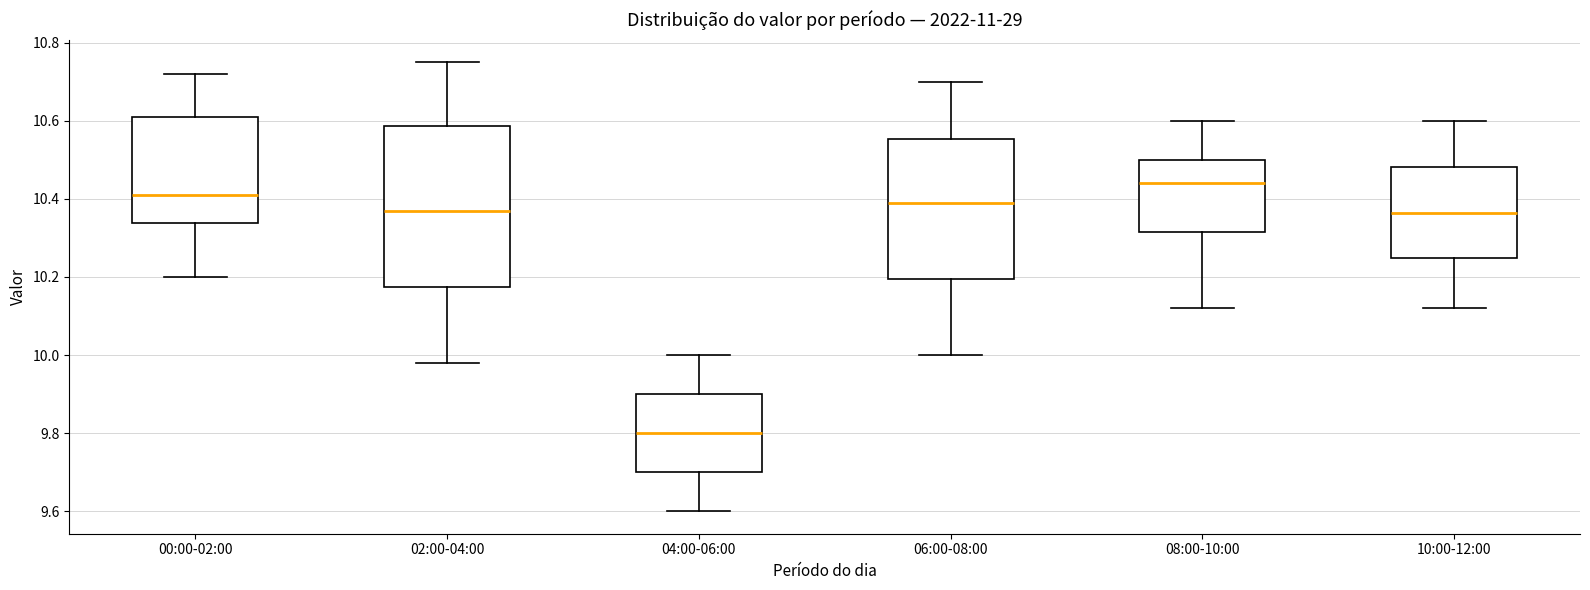

Reading left to right, transcribe this box plot: for each box, give where its median line is, the range the box spans, and where its two whiskers end, as read against the y-axis. The values are not printed on the chart, so give them approximately, as read against the axis.

00:00-02:00: median 10.42, box 10.34 to 10.62, whiskers 10.20 to 10.72
02:00-04:00: median 10.38, box 10.18 to 10.58, whiskers 9.98 to 10.76
04:00-06:00: median 9.80, box 9.70 to 9.90, whiskers 9.60 to 10.00
06:00-08:00: median 10.40, box 10.20 to 10.56, whiskers 10.00 to 10.70
08:00-10:00: median 10.44, box 10.32 to 10.50, whiskers 10.12 to 10.60
10:00-12:00: median 10.36, box 10.24 to 10.48, whiskers 10.12 to 10.60